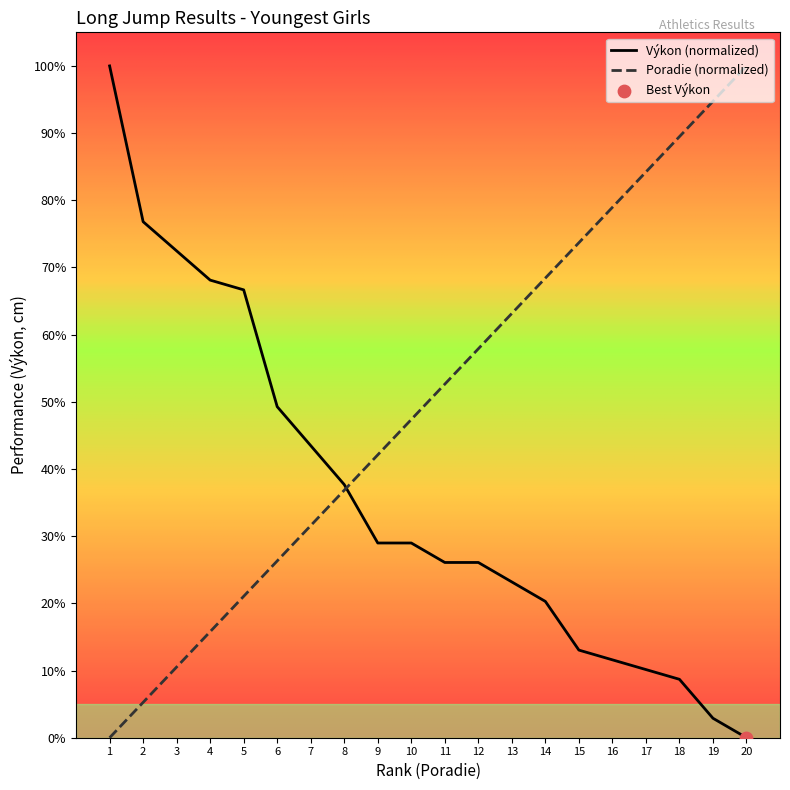

Which series has the largest Y range (max minus min)?

Výkon (normalized)